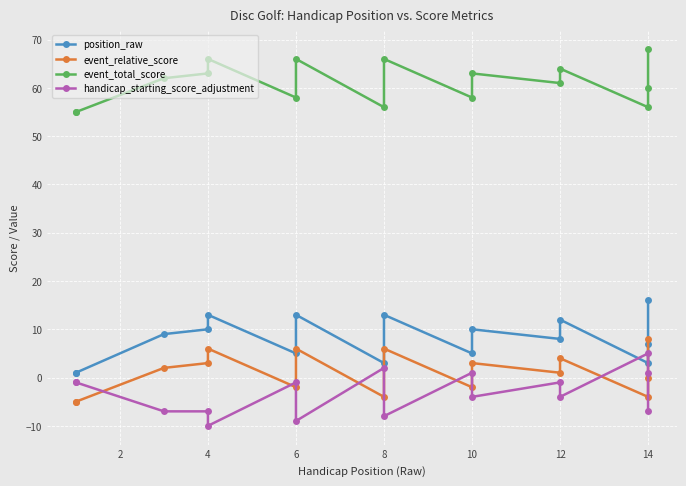

True or false: event_relative_score has a value of -2 at 6.

True